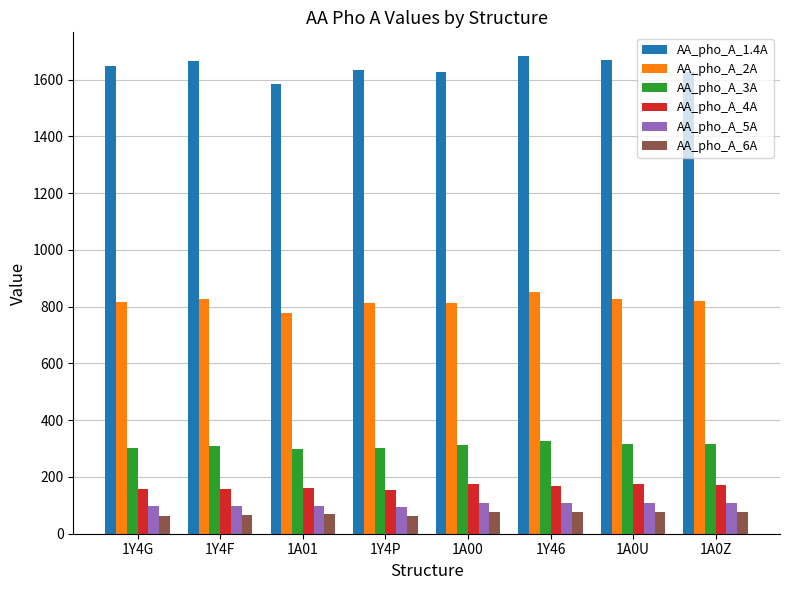

What is the sum of the AA_pho_A_2A values at 1Y4P and 1Y4F?

1639.6